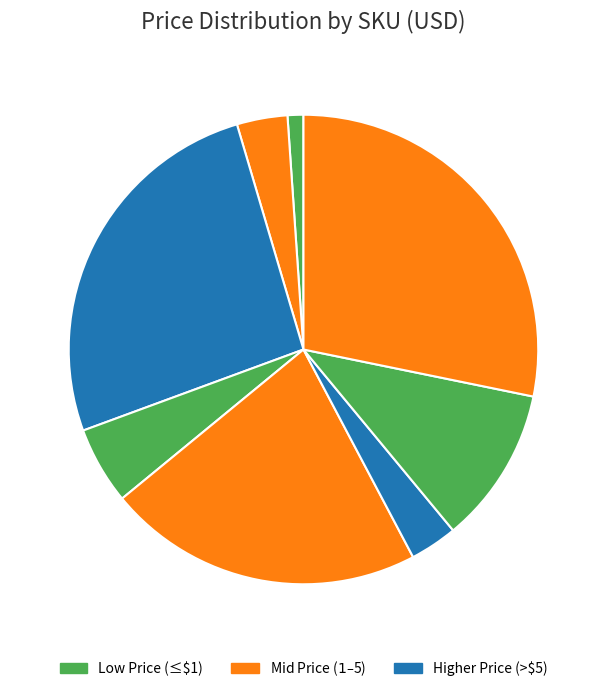

Which slice is the largest?

DEV-11851